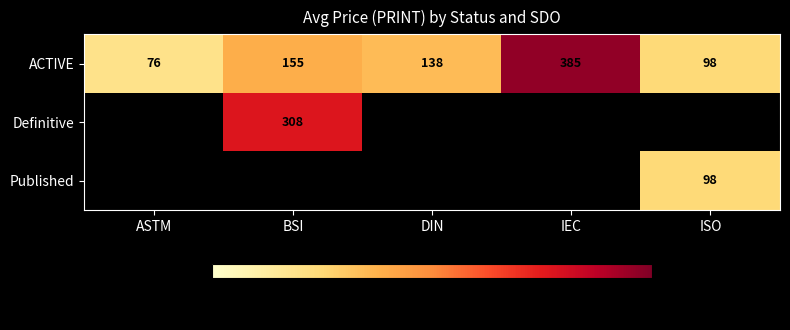

Is it true that ACTIVE equals 76 at ASTM?

True